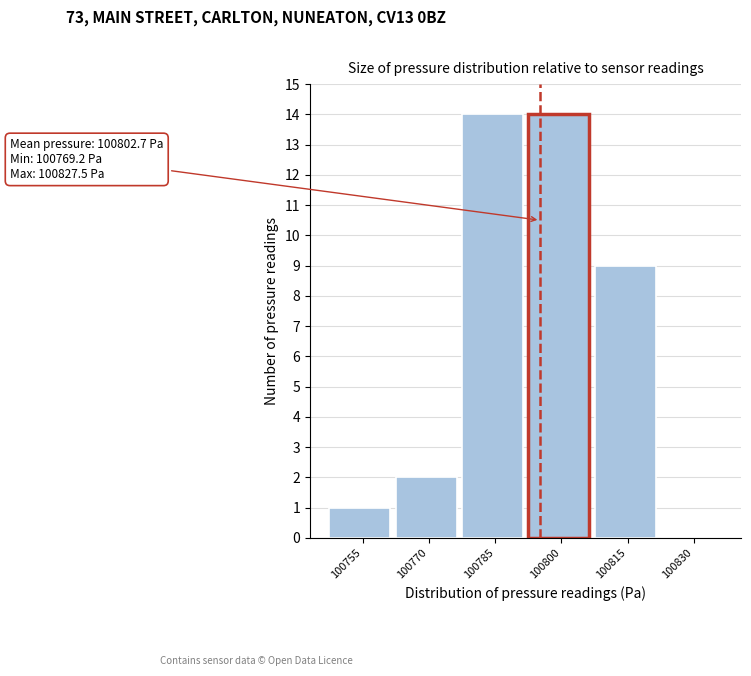

Reading left to right, list all the values displayed in this chart.

100755=1	100770=2	100785=14	100800=14	100815=9	100830=0